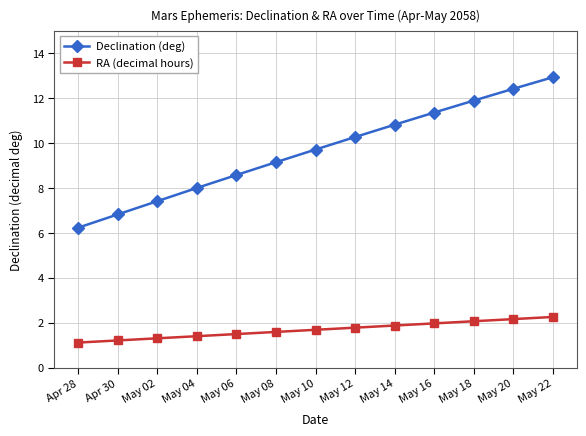

What is the minimum value for RA (decimal hours)?

1.1